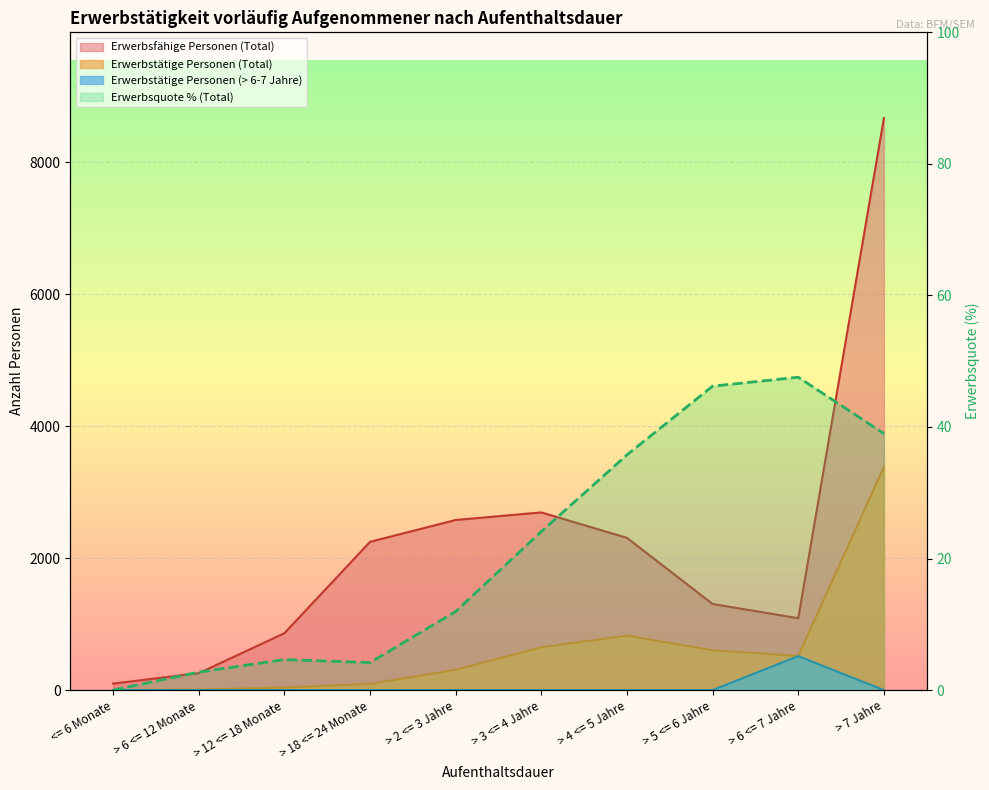

At which label does Erwerbstätige Personen (Total) reach its peak?

> 7 Jahre